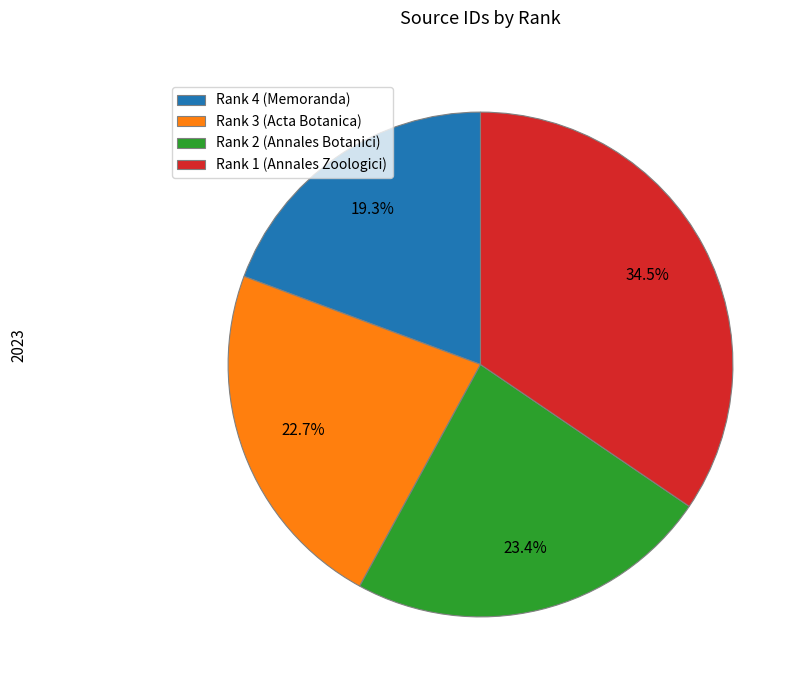

How many segments does this pie chart have?

4